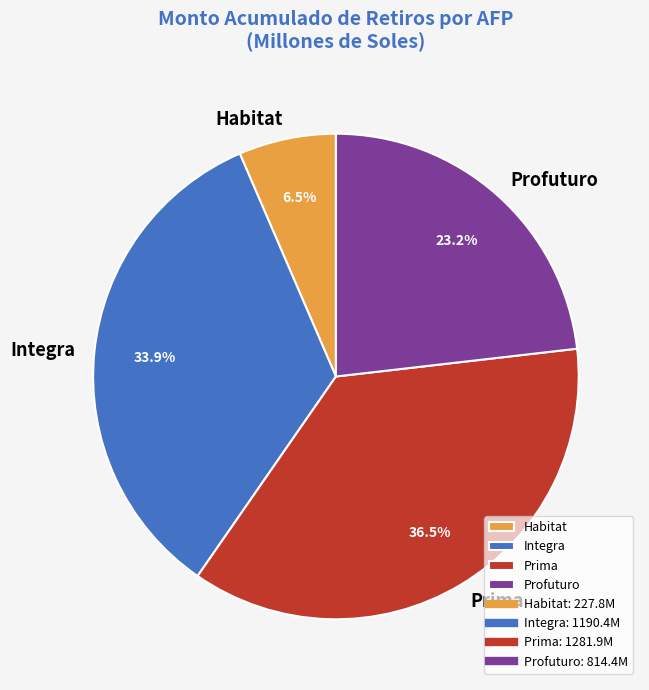

Which category has the smallest portion of the pie?

Habitat